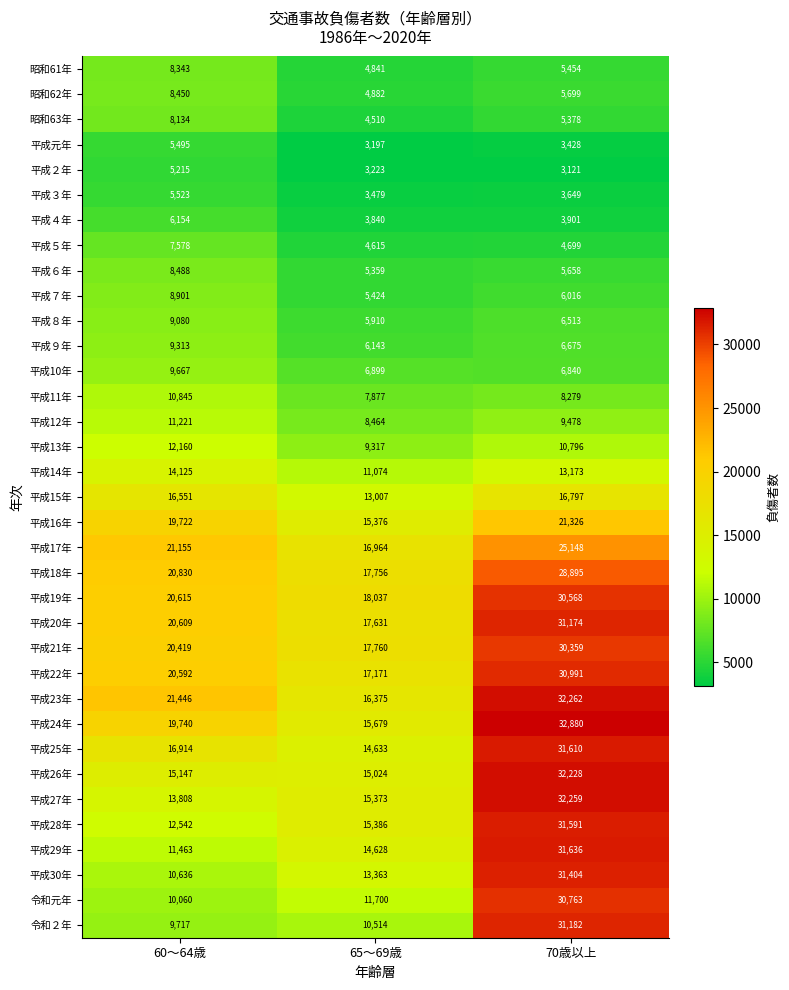

How many series are shown in this chart?

35